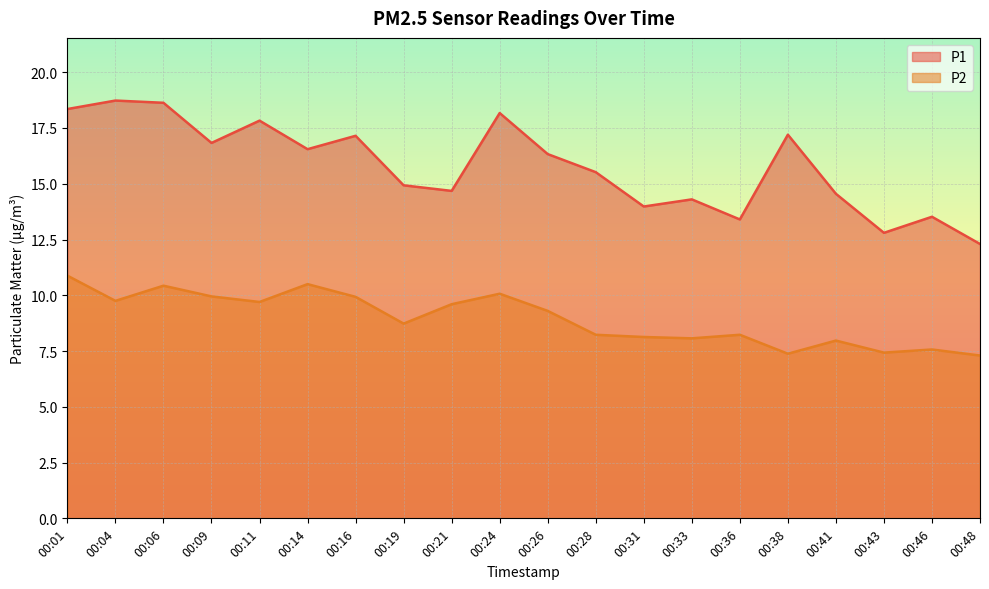

What is the difference between the highest and lowest values at 00:01?

7.5